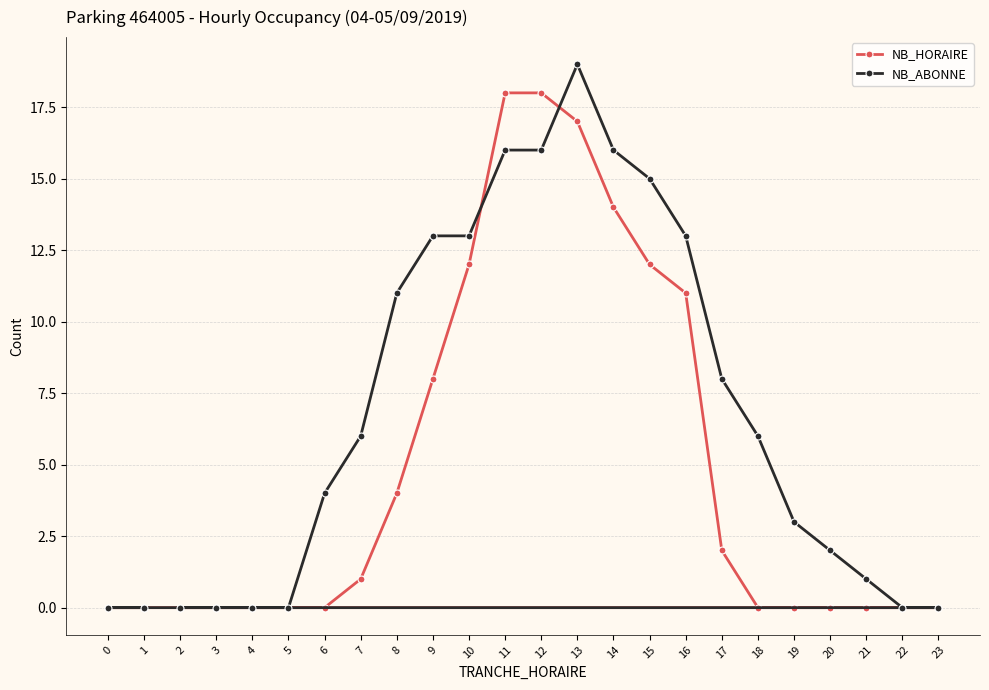

Reading left to right, extract all data points from this chart.

NB_HORAIRE: 0=0	1=0	2=0	3=0	4=0	5=0	6=0	7=1	8=4	9=8	10=12	11=18	12=18	13=17	14=14	15=12	16=11	17=2	18=0	19=0	20=0	21=0	22=0	23=0
NB_ABONNE: 0=0	1=0	2=0	3=0	4=0	5=0	6=4	7=6	8=11	9=13	10=13	11=16	12=16	13=19	14=16	15=15	16=13	17=8	18=6	19=3	20=2	21=1	22=0	23=0